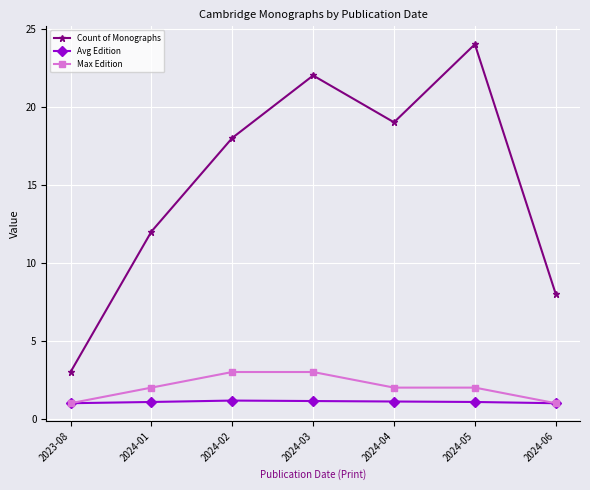

Which series changed the most between 2024-01 and 2024-06?

Count of Monographs